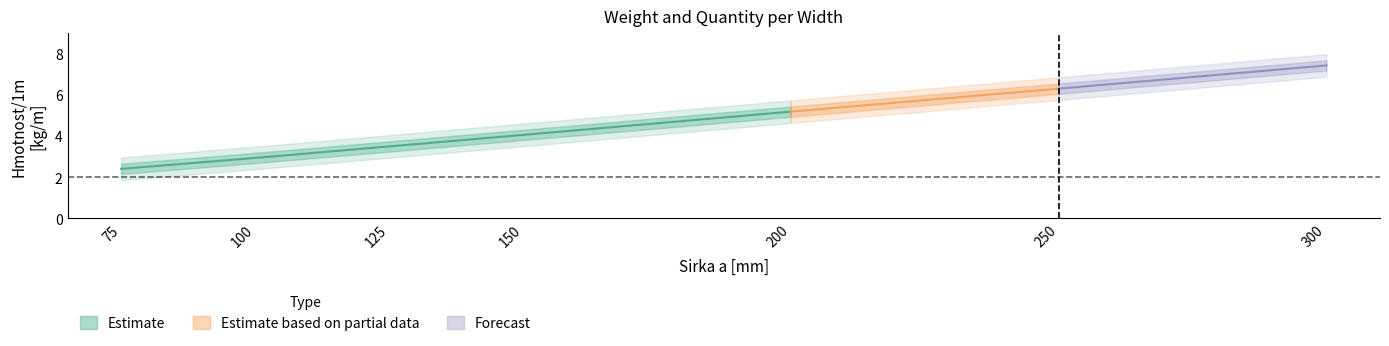

Which has a higher value, 300 or 200?

300